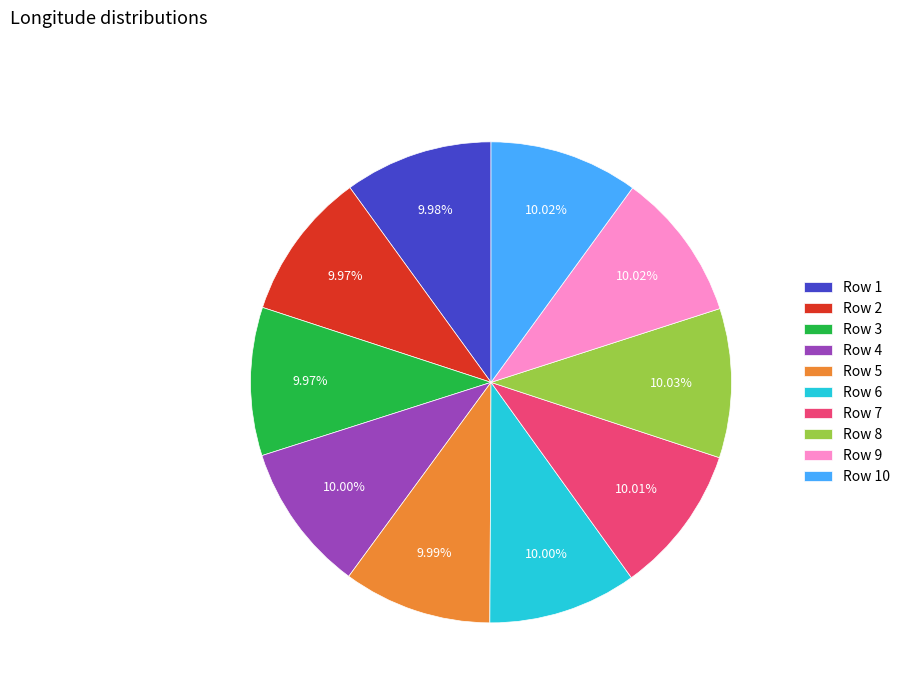

What is the ratio of the value at Row 10 to the value at Row 3?

1.0